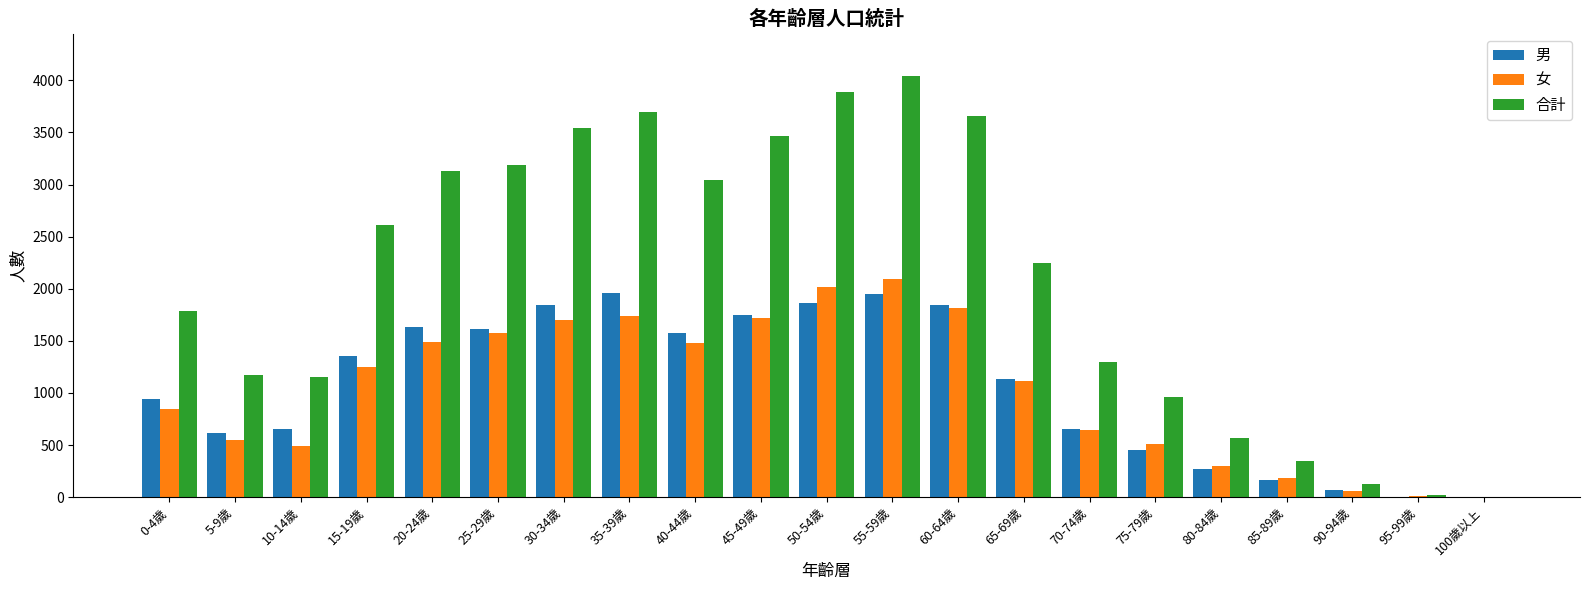

Where is 女 nearest to the value 1046?

65-69歲